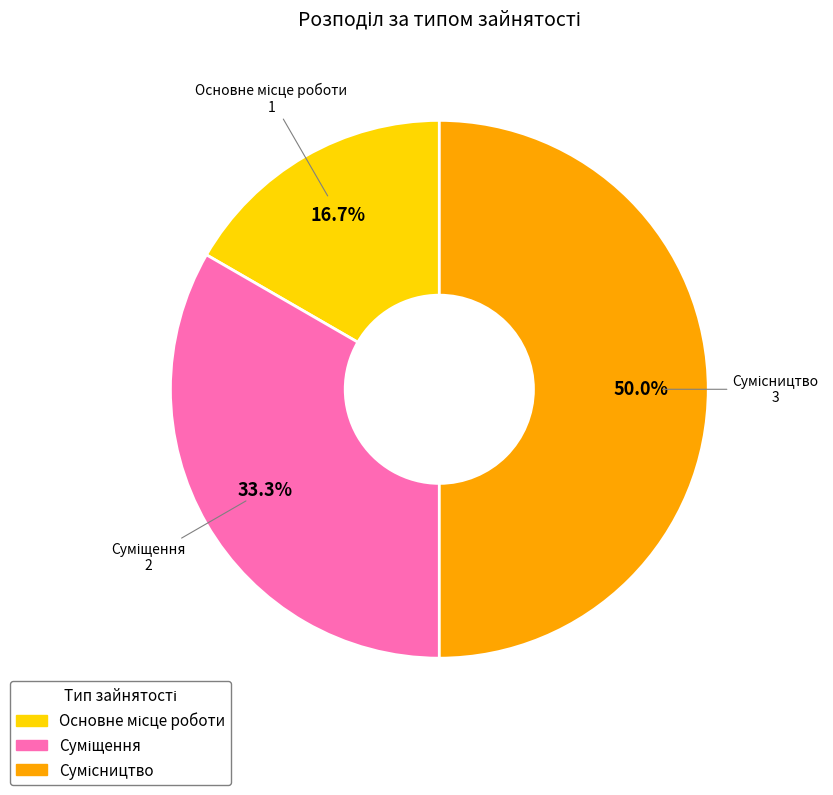

Is there a majority slice in this chart?

No